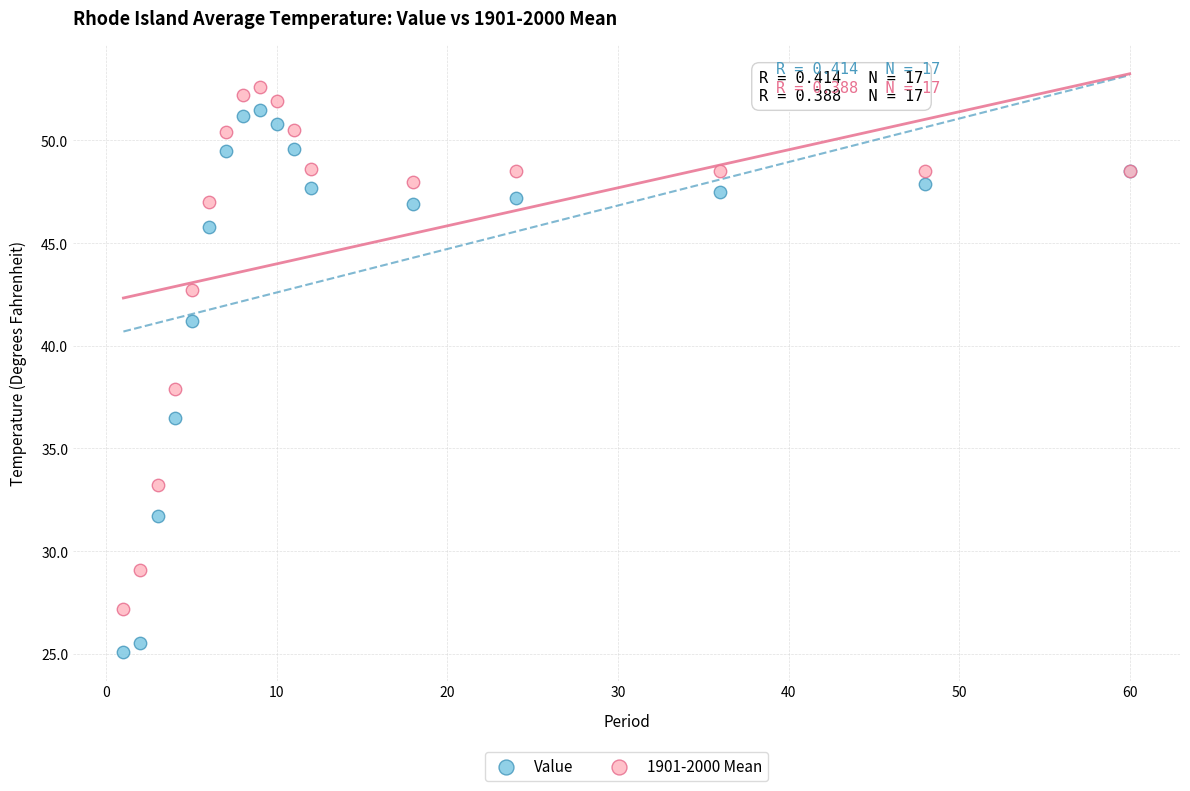

What are all the series names shown in the legend?

Value, 1901-2000 Mean